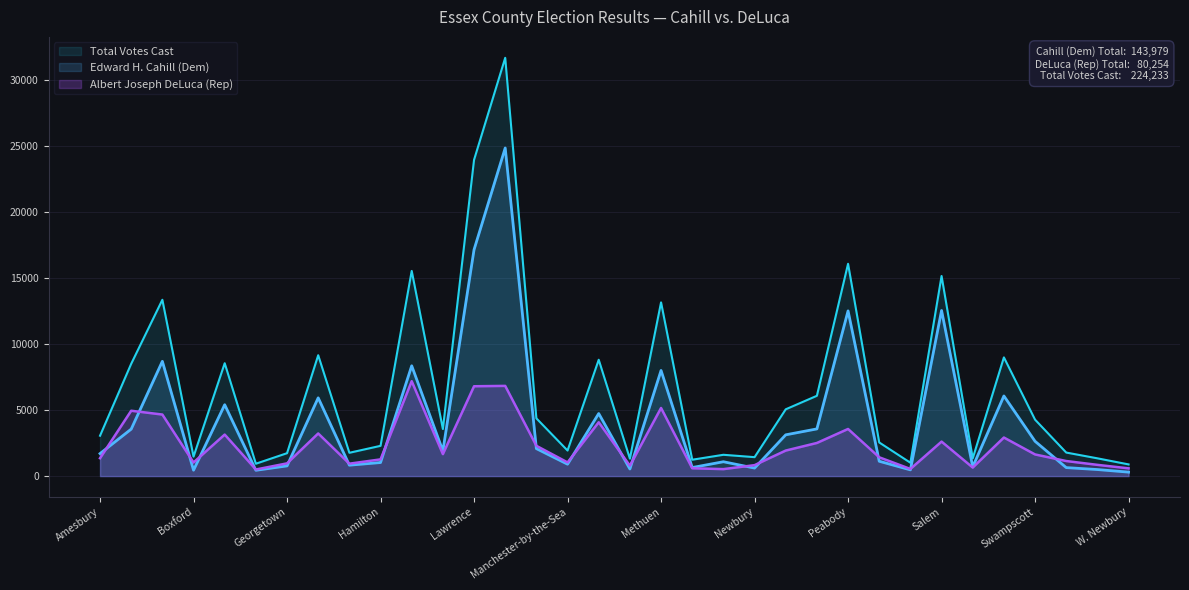

List the series in order of their overall mean, lowest first.

Albert Joseph DeLuca (Rep), Edward H. Cahill (Dem), Total Votes Cast